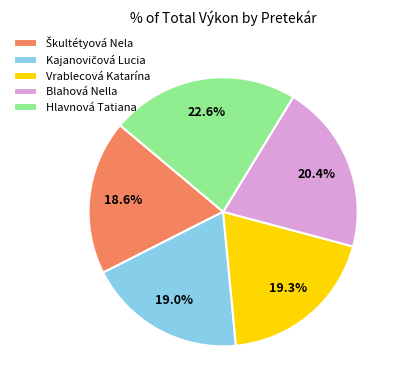

Which category has the biggest portion of the pie?

Hlavnová Tatiana